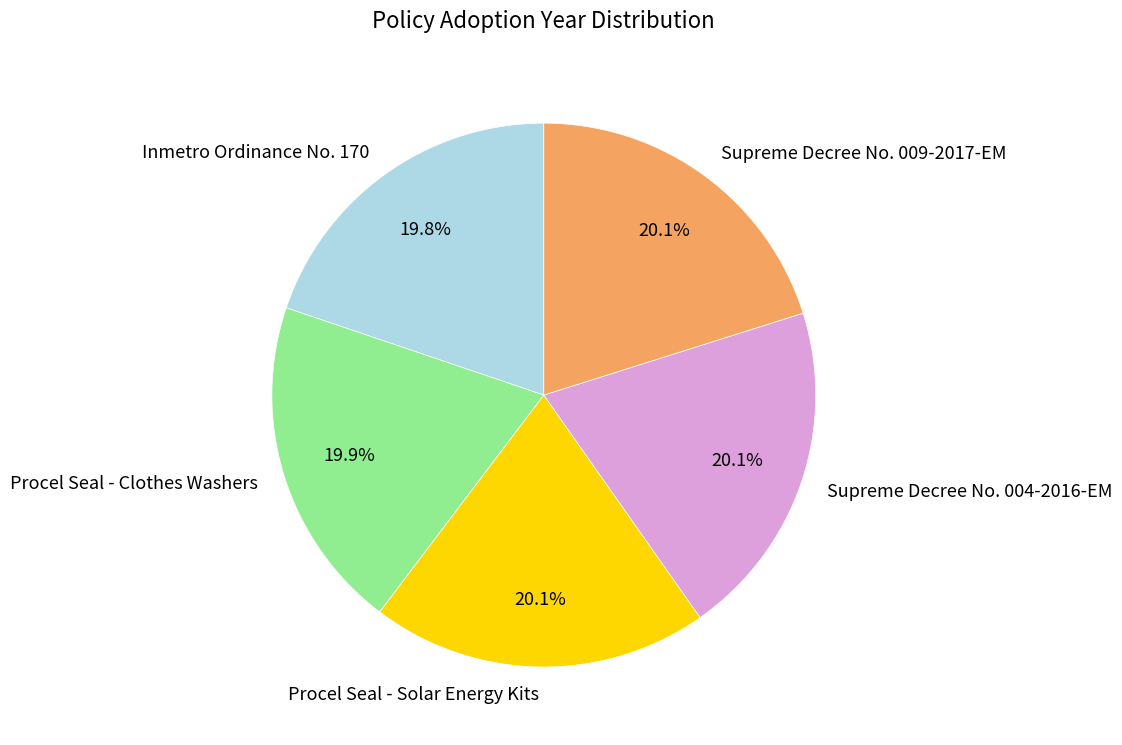

What percentage is the Supreme Decree No. 009-2017-EM slice, to the nearest percent?

20%